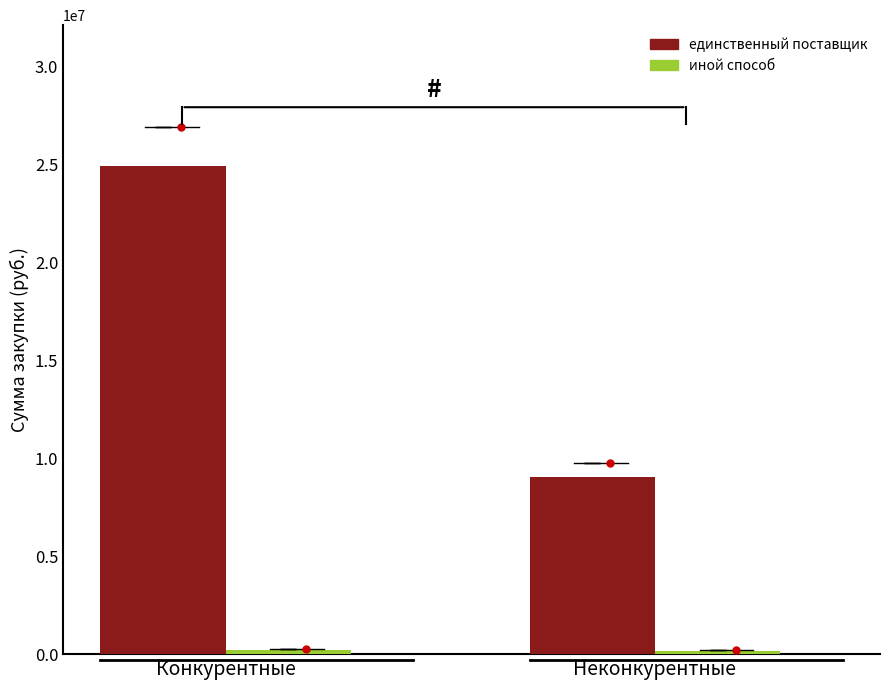

Are the bars horizontal?

No